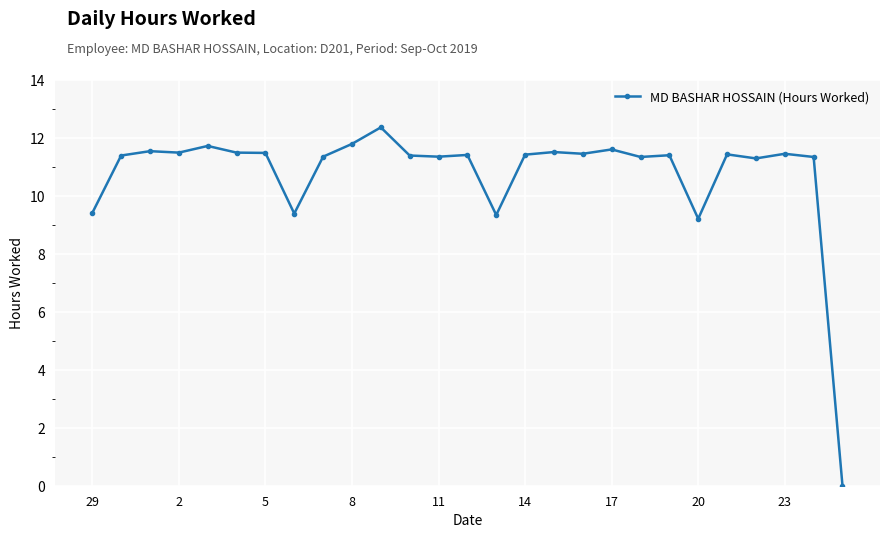

What is the sum of all values?

290.1